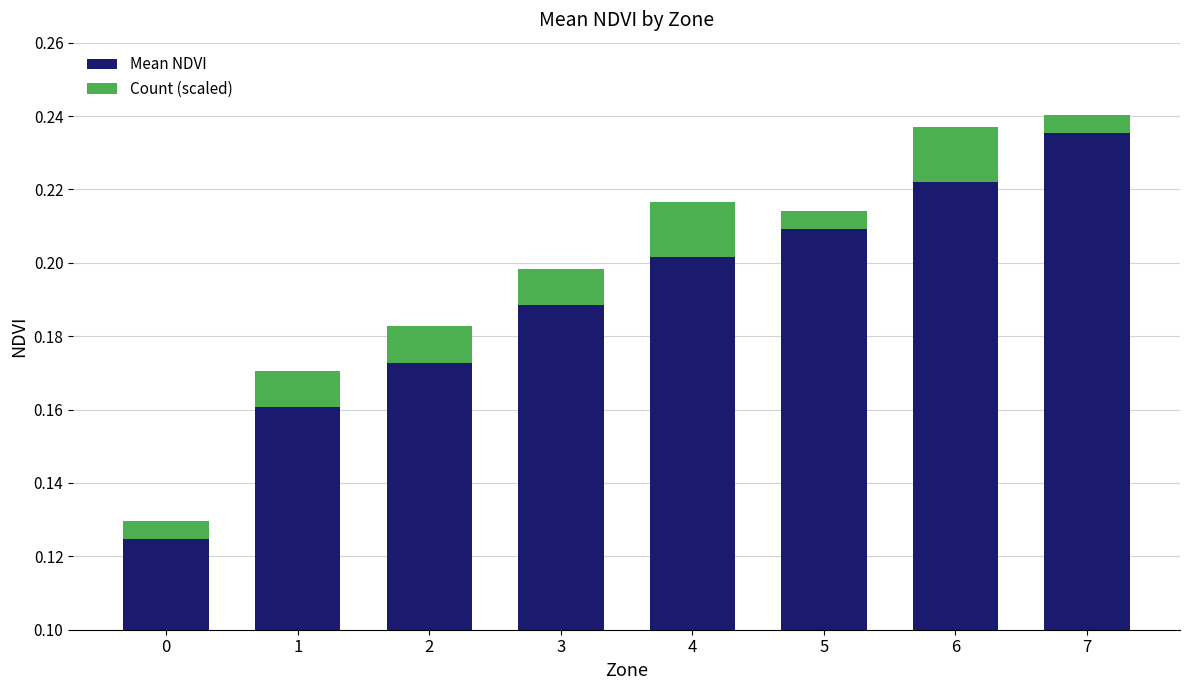

Rank the categories by Count (scaled) value from lowest to highest.

0, 5, 7, 1, 2, 3, 4, 6